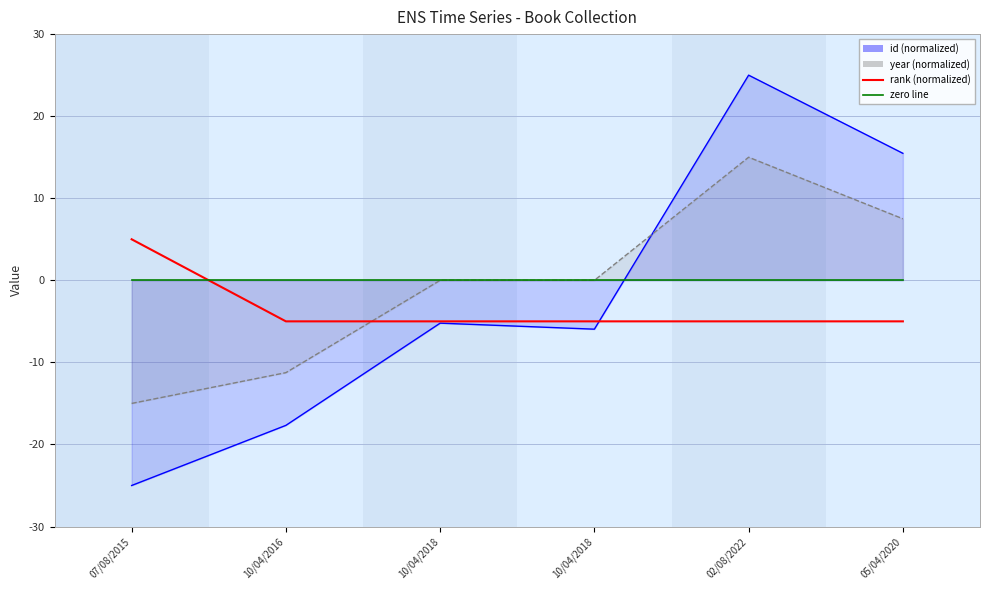

List the labels in order of id (normalized) value, smallest first.

07/08/2015, 10/04/2016, 10/04/2018, 10/04/2018, 05/04/2020, 02/08/2022